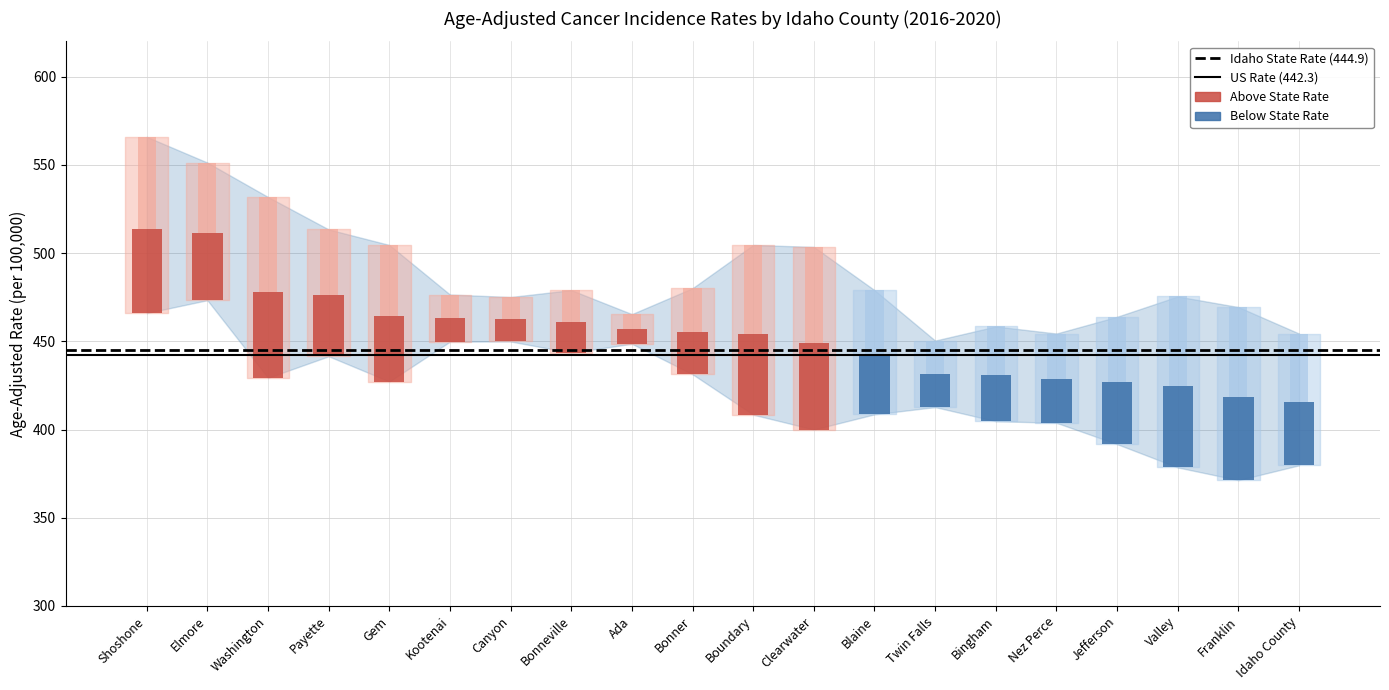

What is the label of the 1st bar from the left?

Shoshone